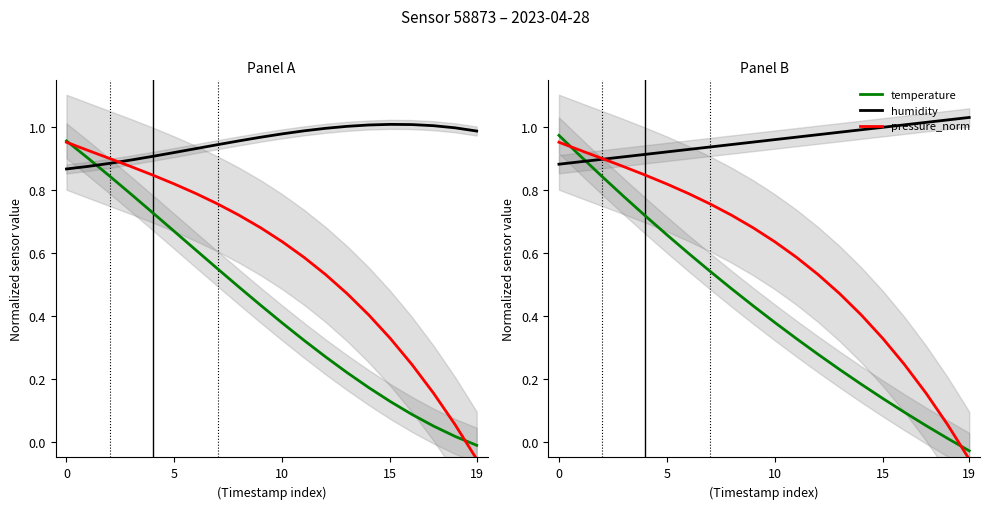

List the series in order of their peak value, highest first.

humidity, temperature, pressure_norm